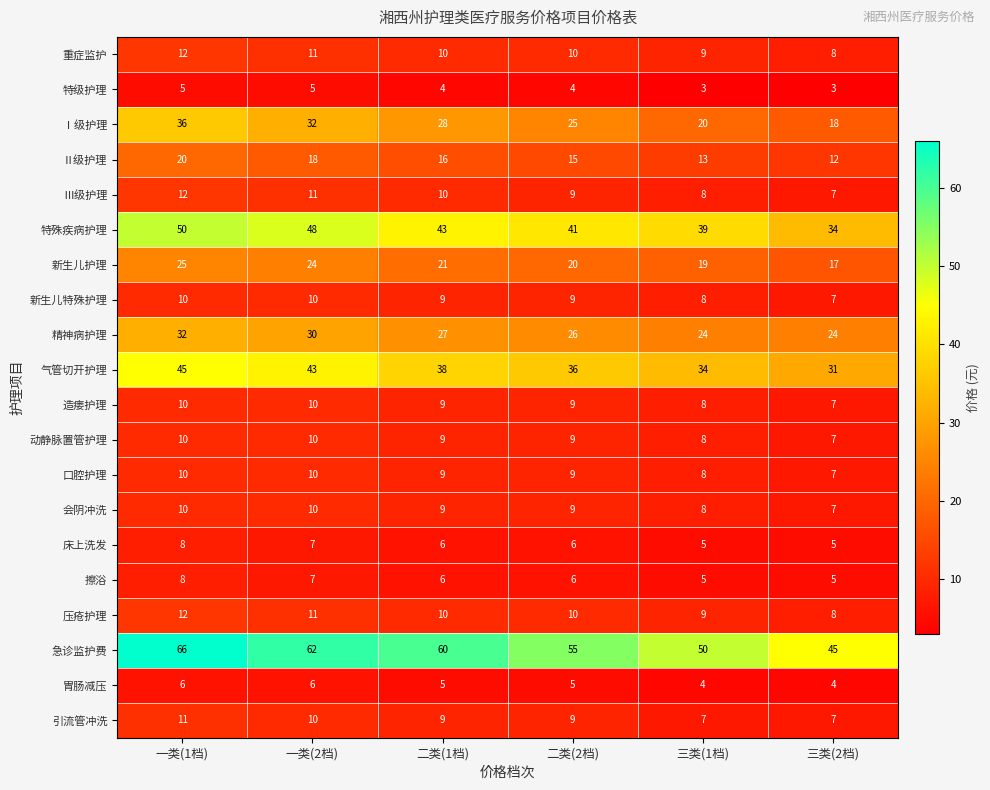

How many data points does each series have?

6